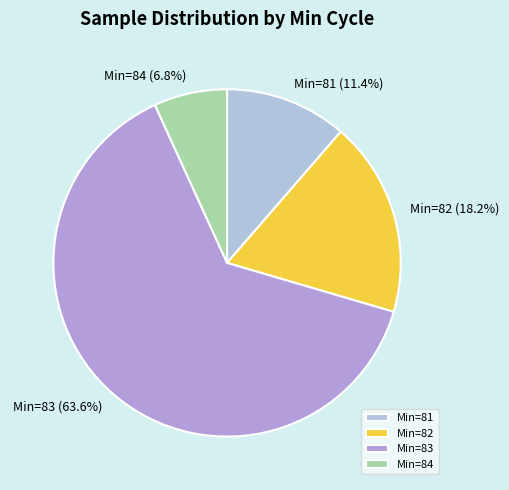

Approximately how many times larger is the value at Min=81 compared to Min=84?

1.7